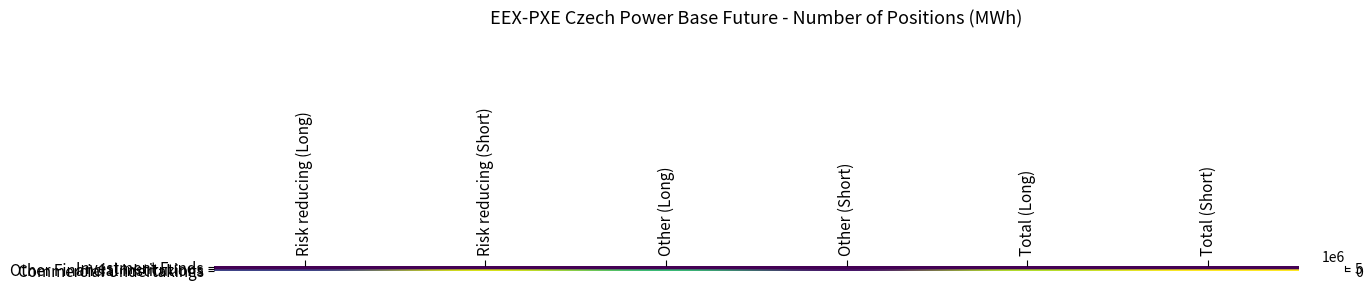

What is the total value across all series at Other (Long)?

5743130